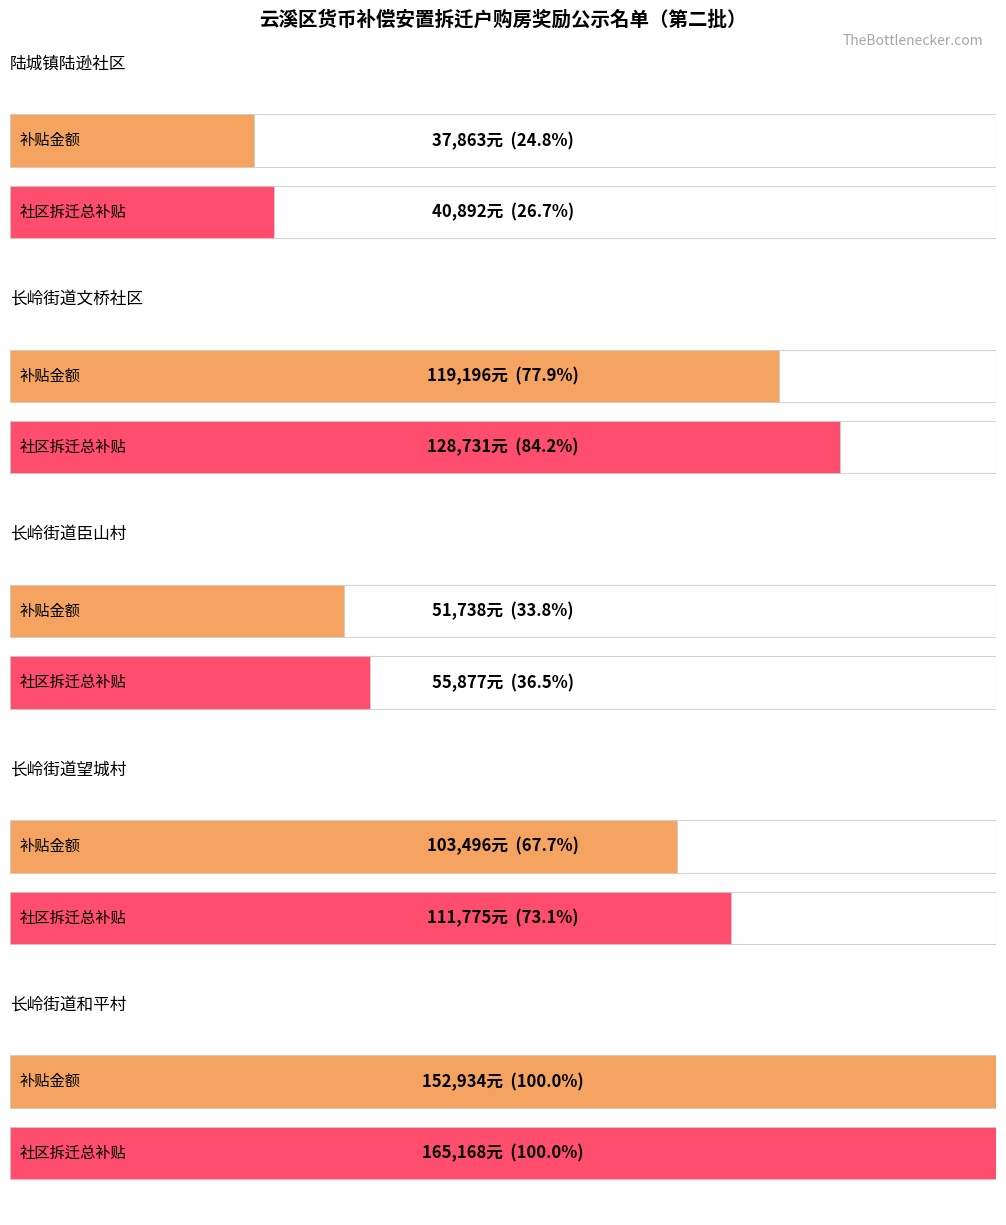

The chart shows a value of 3027 at 长岭街道文桥社区白竹组. True or false?

False